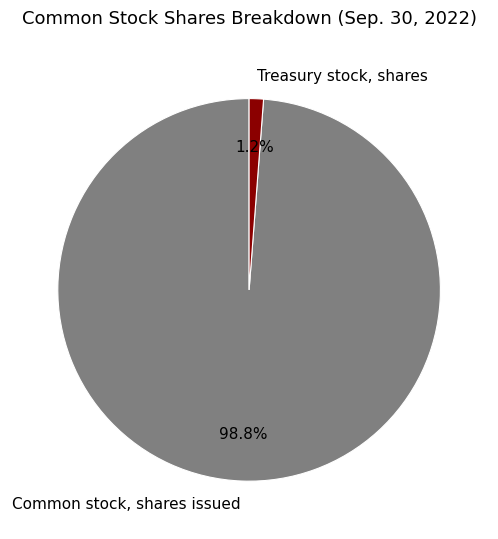

Count the number of slices in the pie.

2